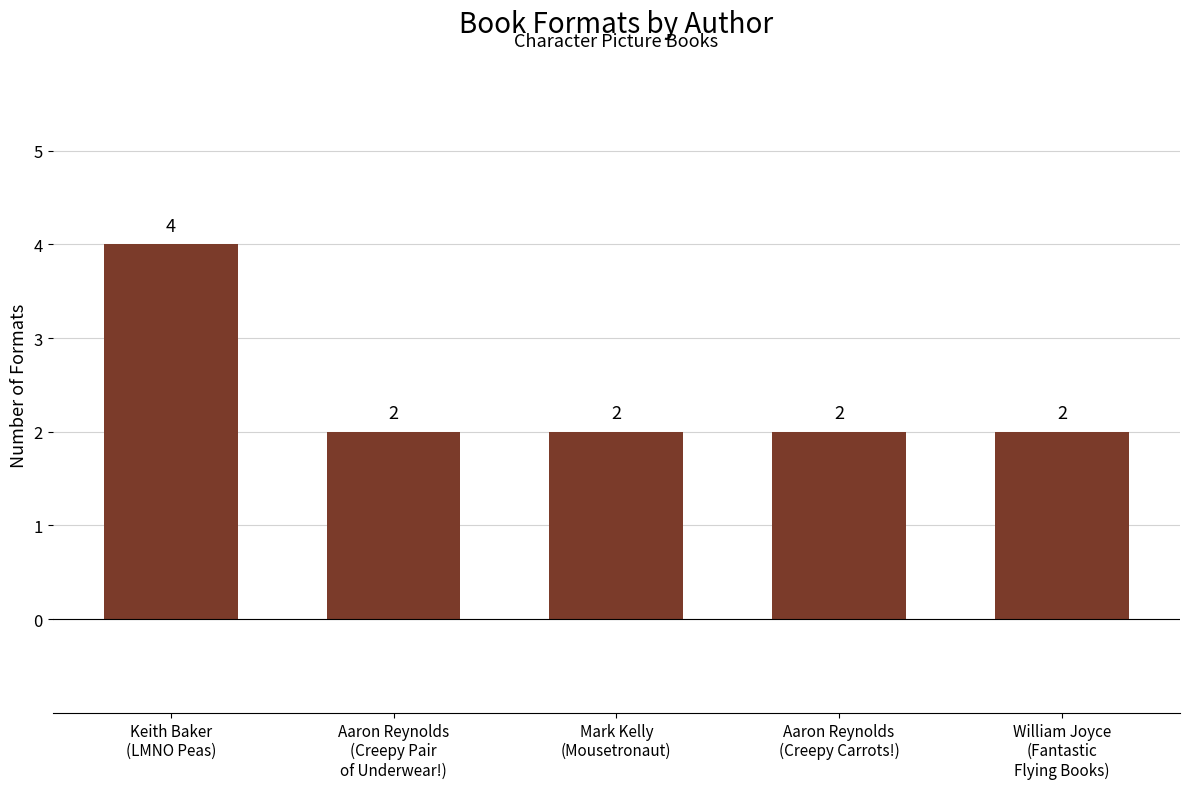

What is the value of the 4th bar from the left?

2